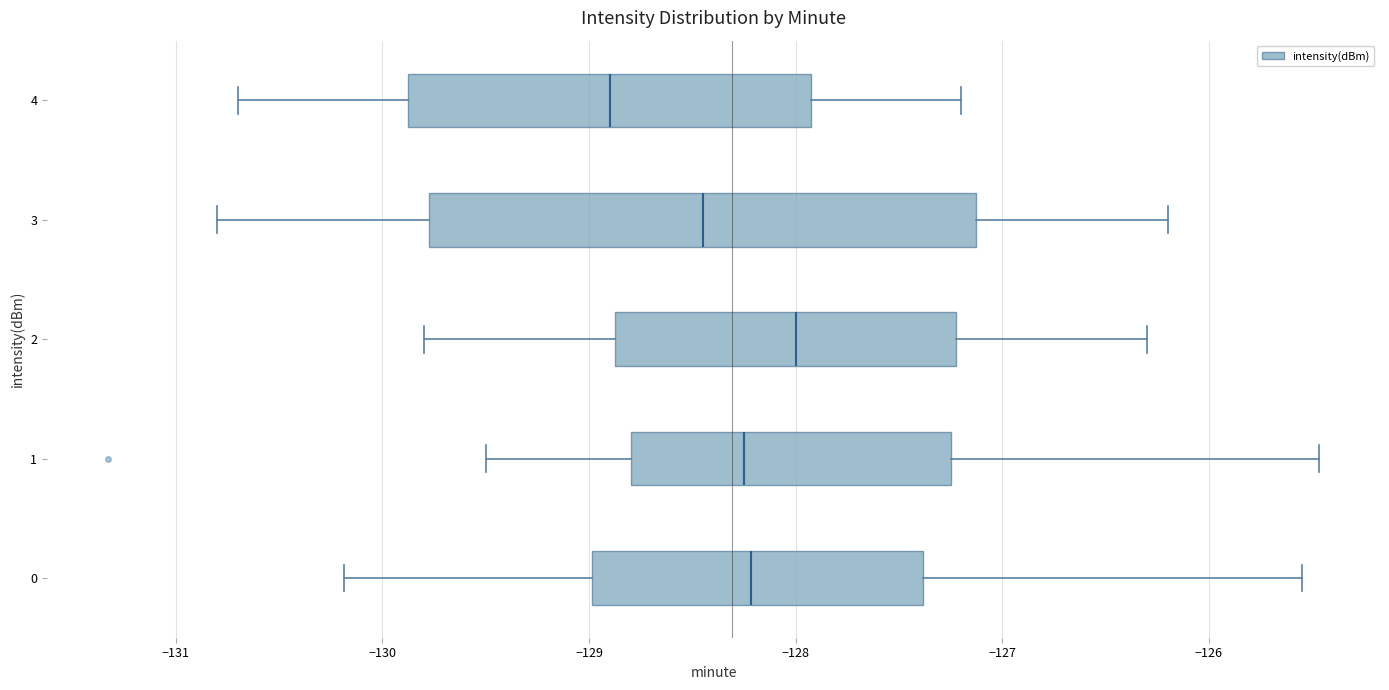

Reading bottom to top, read every box against the x-axis: the position of its median line, the range the box covers, and the ends of its whiskers. The values are not printed on the chart, so give them approximately, as read against the axis.

0: median -128.2, box -129.0 to -127.4, whiskers -130.2 to -125.5
1: median -128.2, box -128.8 to -127.2, whiskers -129.5 to -125.5
2: median -128.0, box -128.9 to -127.2, whiskers -129.8 to -126.3
3: median -128.4, box -129.8 to -127.1, whiskers -130.8 to -126.2
4: median -128.9, box -129.9 to -127.9, whiskers -130.7 to -127.2